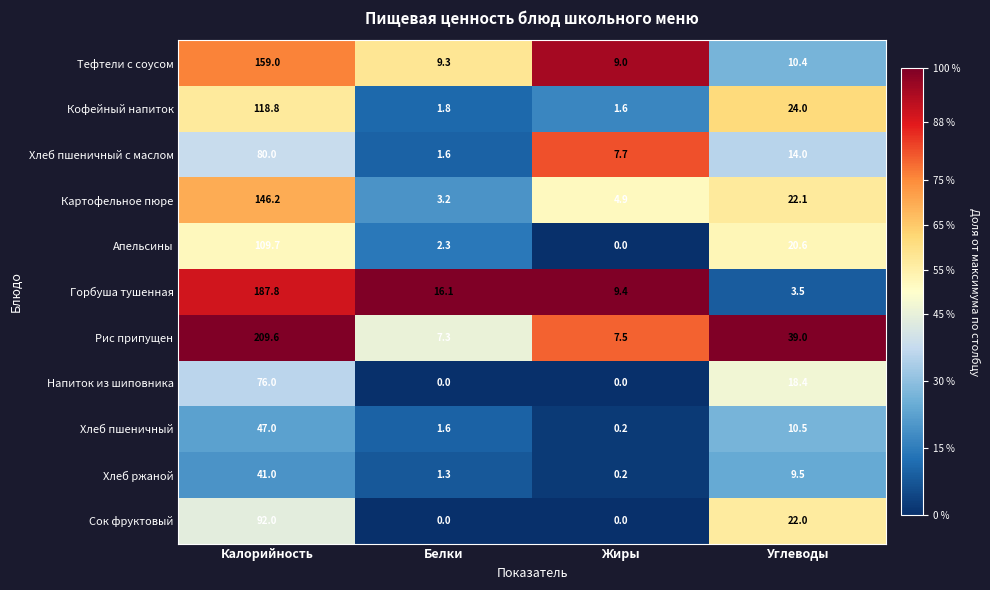

Is it true that Хлеб ржаной equals 41.0 at Калорийность?

True